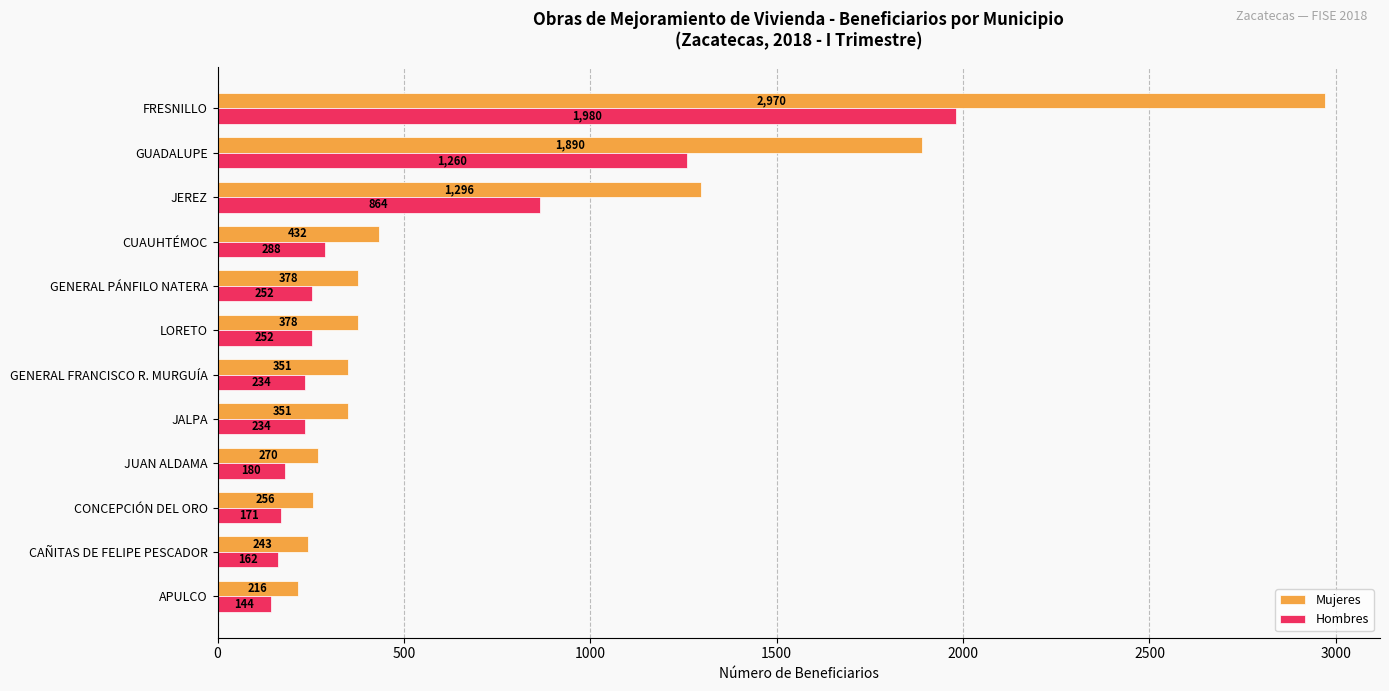

Is it true that Mujeres equals 165.7 at LORETO?

False